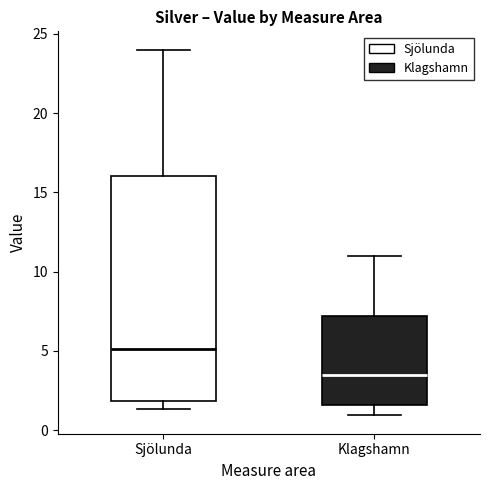

Which box's median line is the highest?

Sjölunda